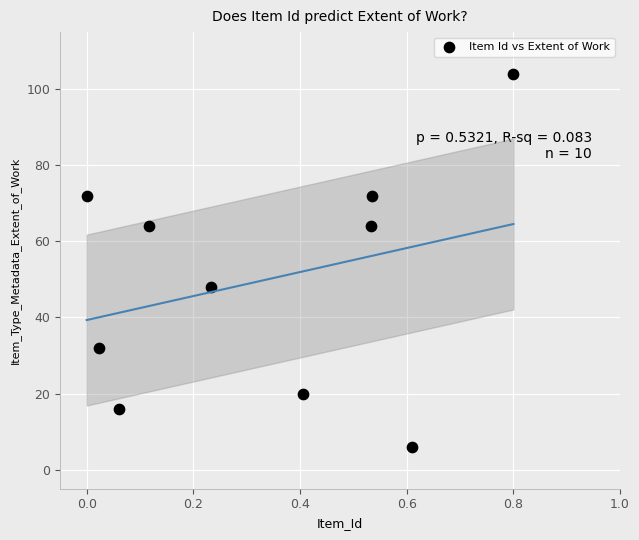

What Y value in the scatter plot is closest to 55?

48